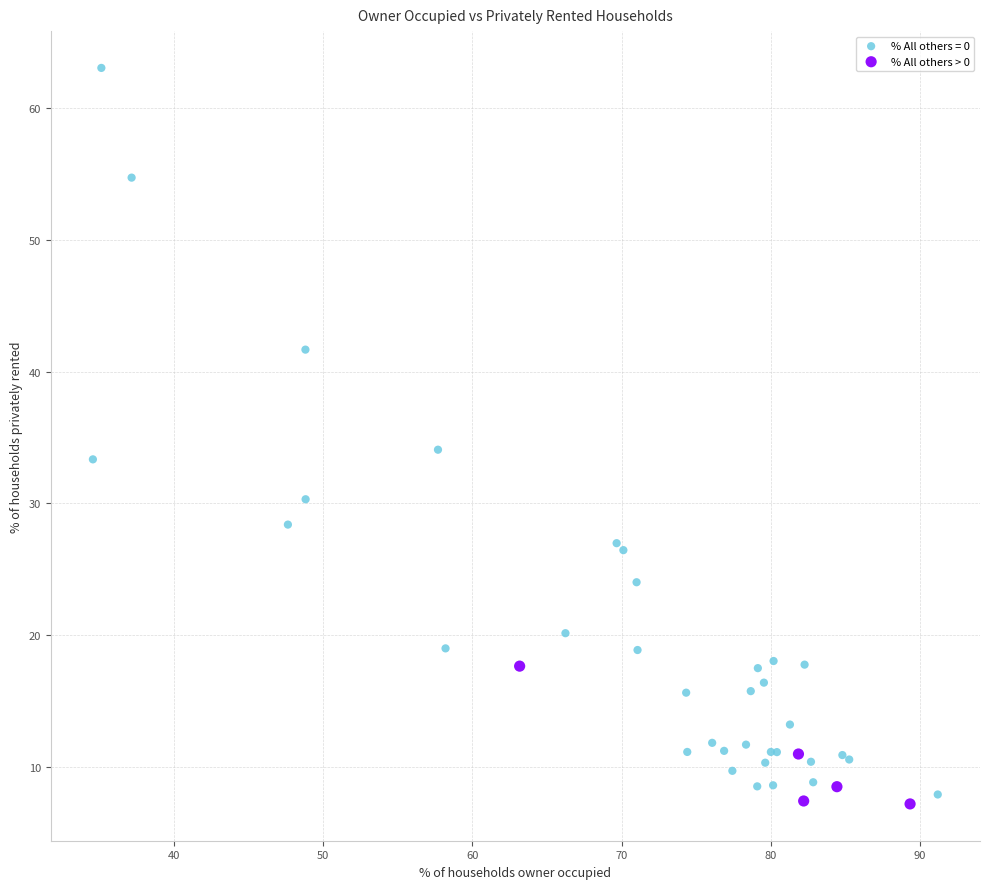

Which series has the largest Y range (max minus min)?

% All others = 0